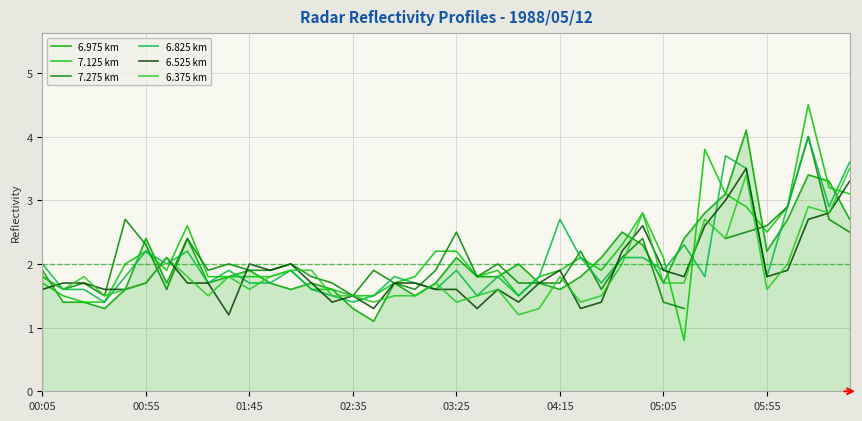

How many series are shown in this chart?

6